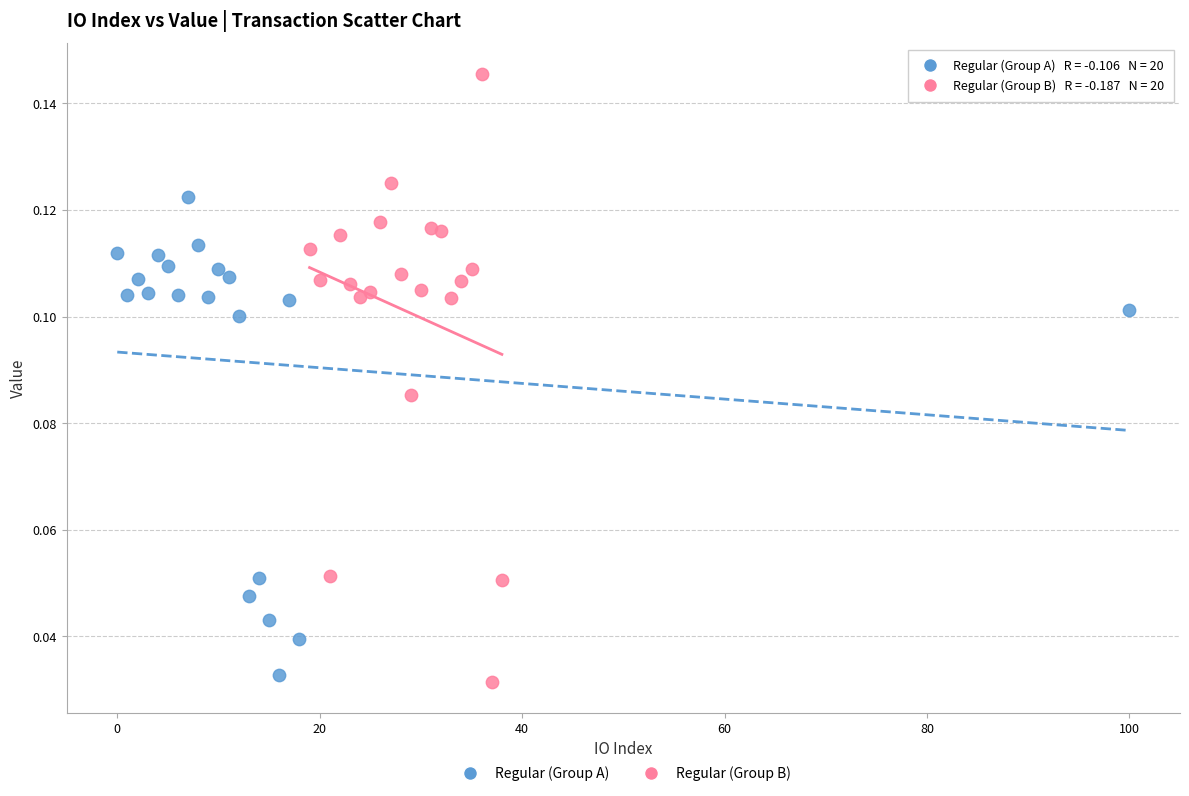

Which series has the largest Y range (max minus min)?

Regular (Group B)